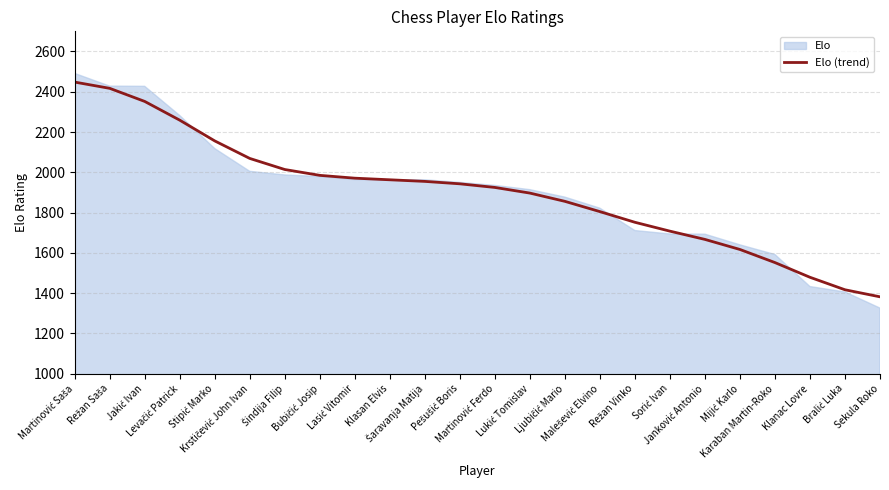

Approximately how many times larger is the value at Bralić Luka compared to Lukić Tomislav?

0.7